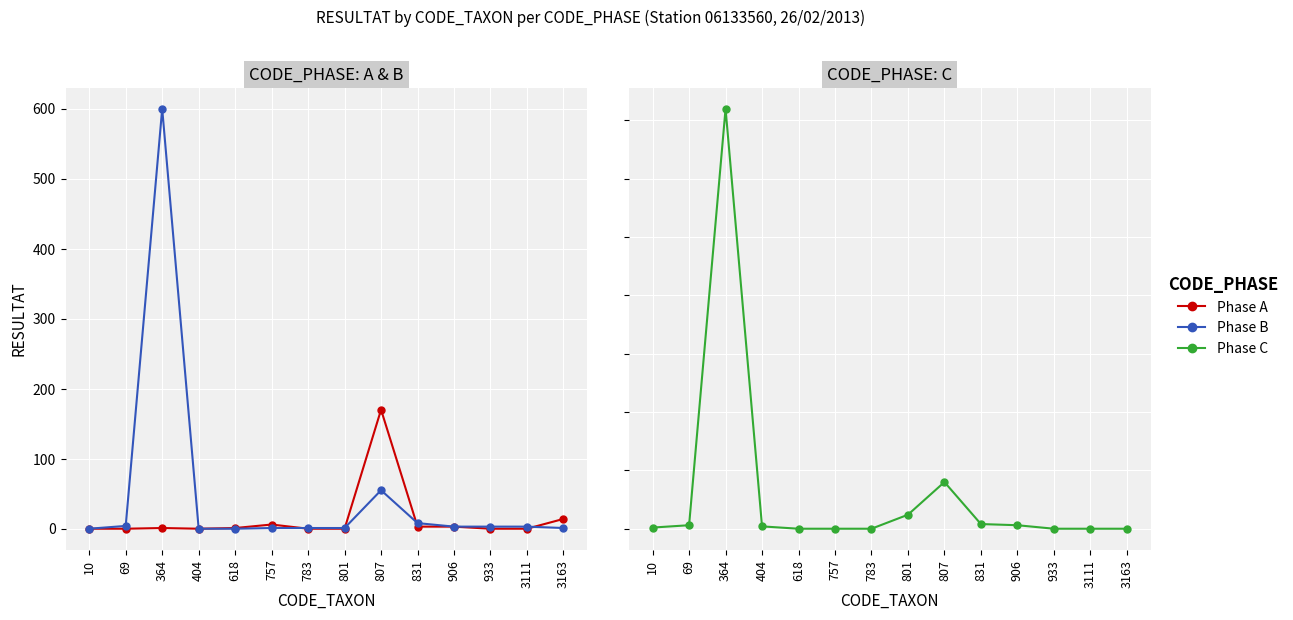

Which series has the widest spread of values?

Phase B